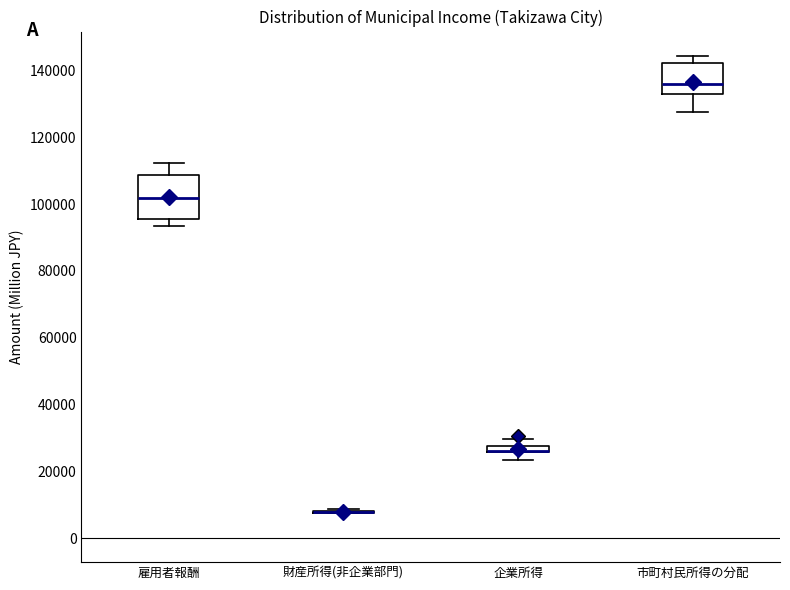

Comparing the boxes themselves (not the whiskers), which one is the tallest?

雇用者報酬